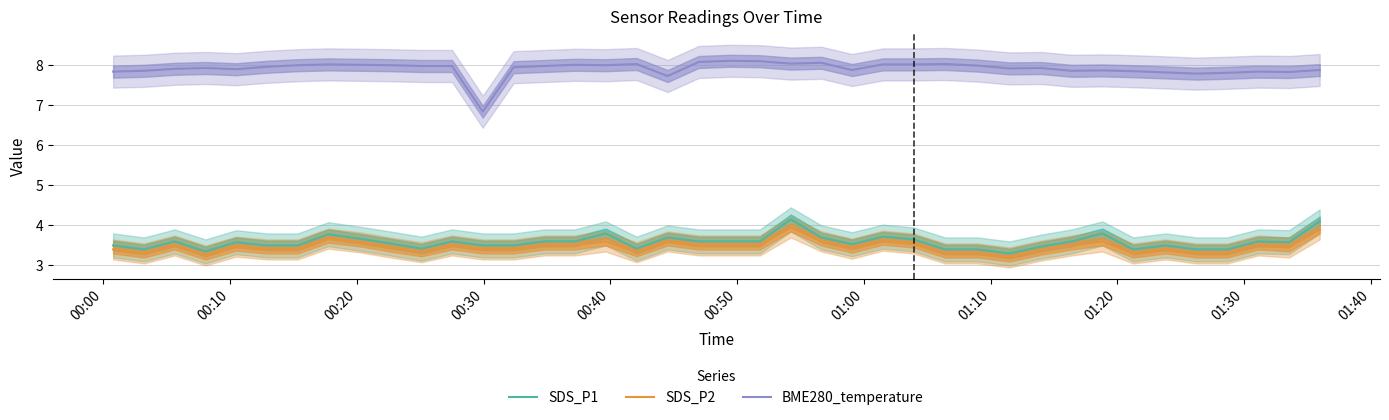

True or false: SDS_P2 and BME280_temperature cross at least once.

False